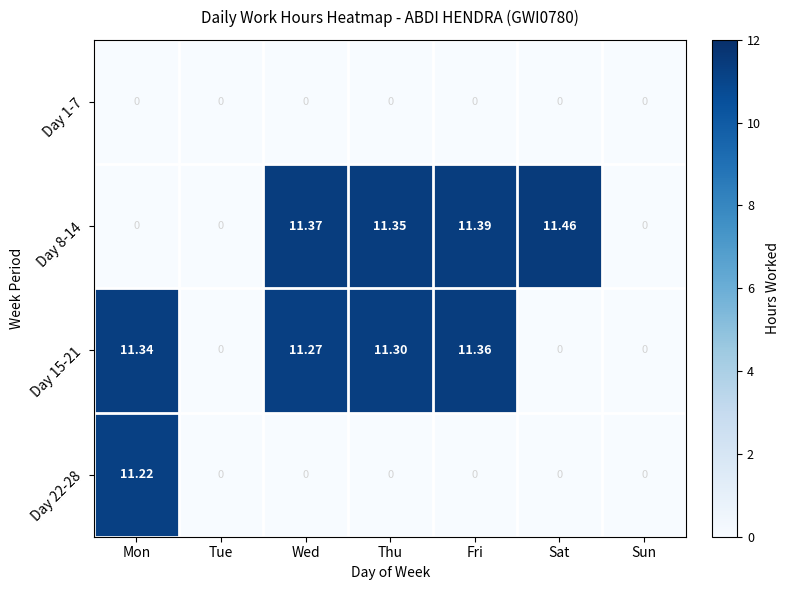

Where does the Day 8-14 series first go above 11?

Wed